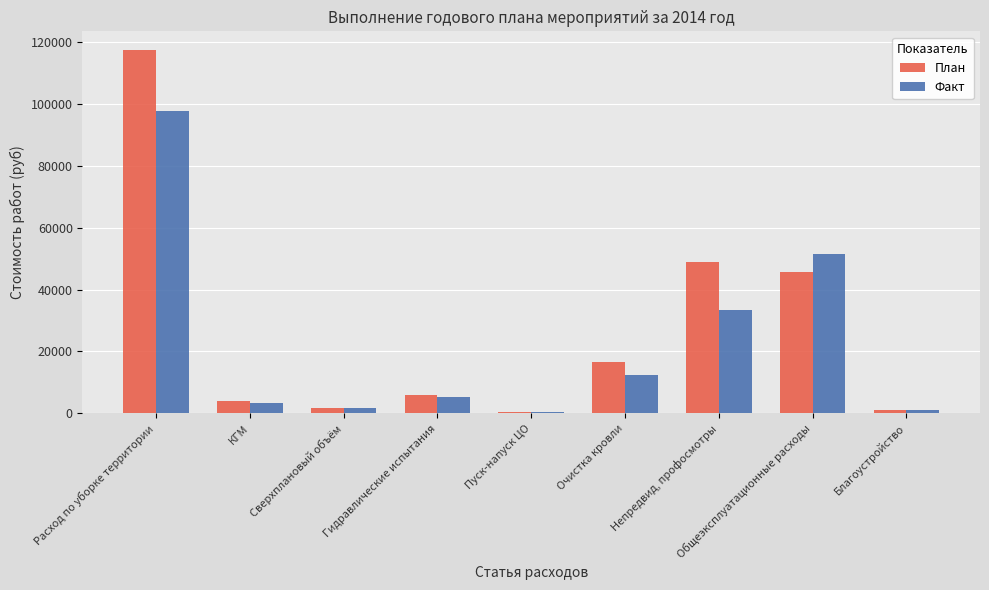

What is the sum of all Факт values?

206807.4